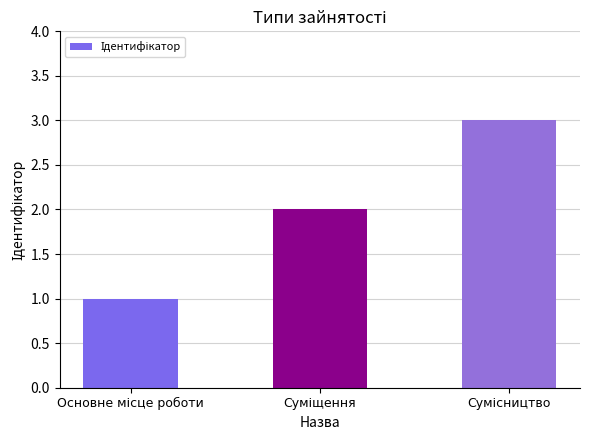

What is the greatest value displayed?

3